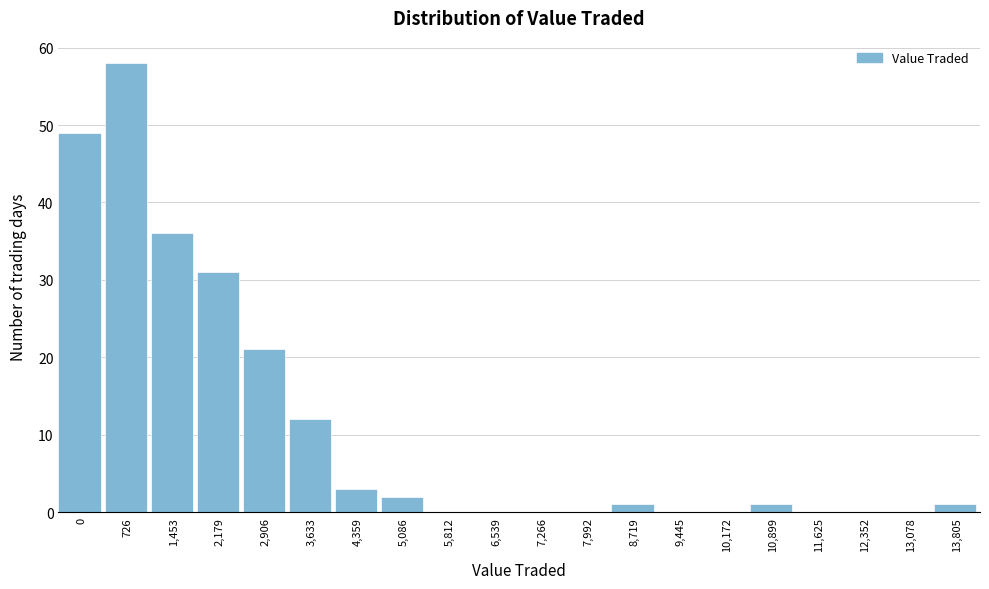

Reading left to right, what are all the values shown in this chart?

0=49	726=58	1,453=36	2,179=31	2,906=21	3,633=12	4,359=3	5,086=2	5,812=0	6,539=0	7,266=0	7,992=0	8,719=1	9,445=0	10,172=0	10,899=1	11,625=0	12,352=0	13,078=0	13,805=1